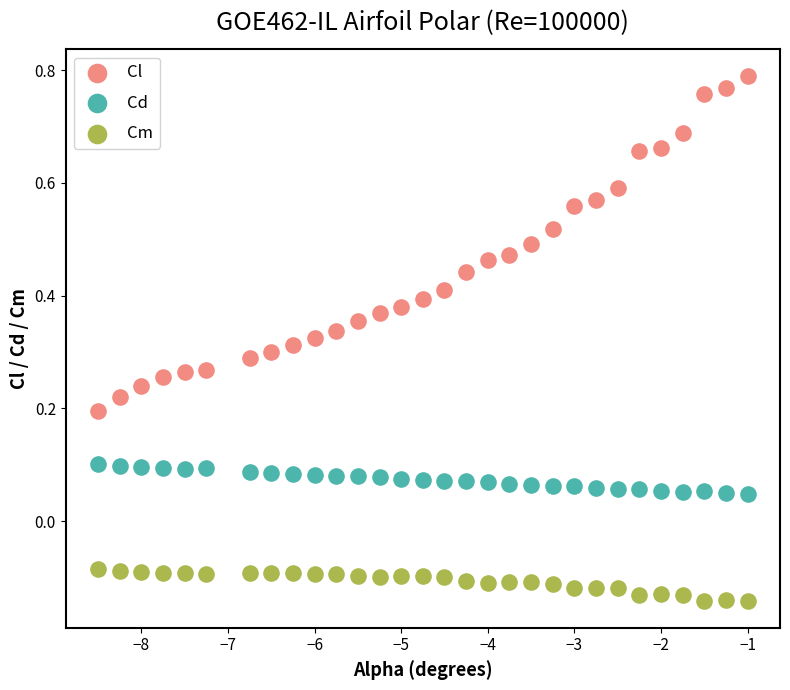

Which series contains the lowest Y value?

Cm